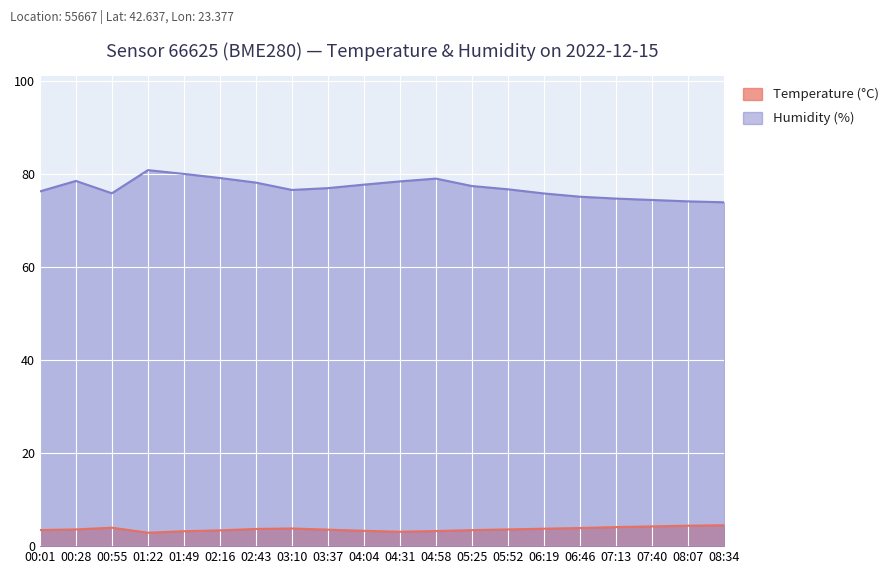

What is the approximate value of Temperature (°C) at 00:28?

3.6